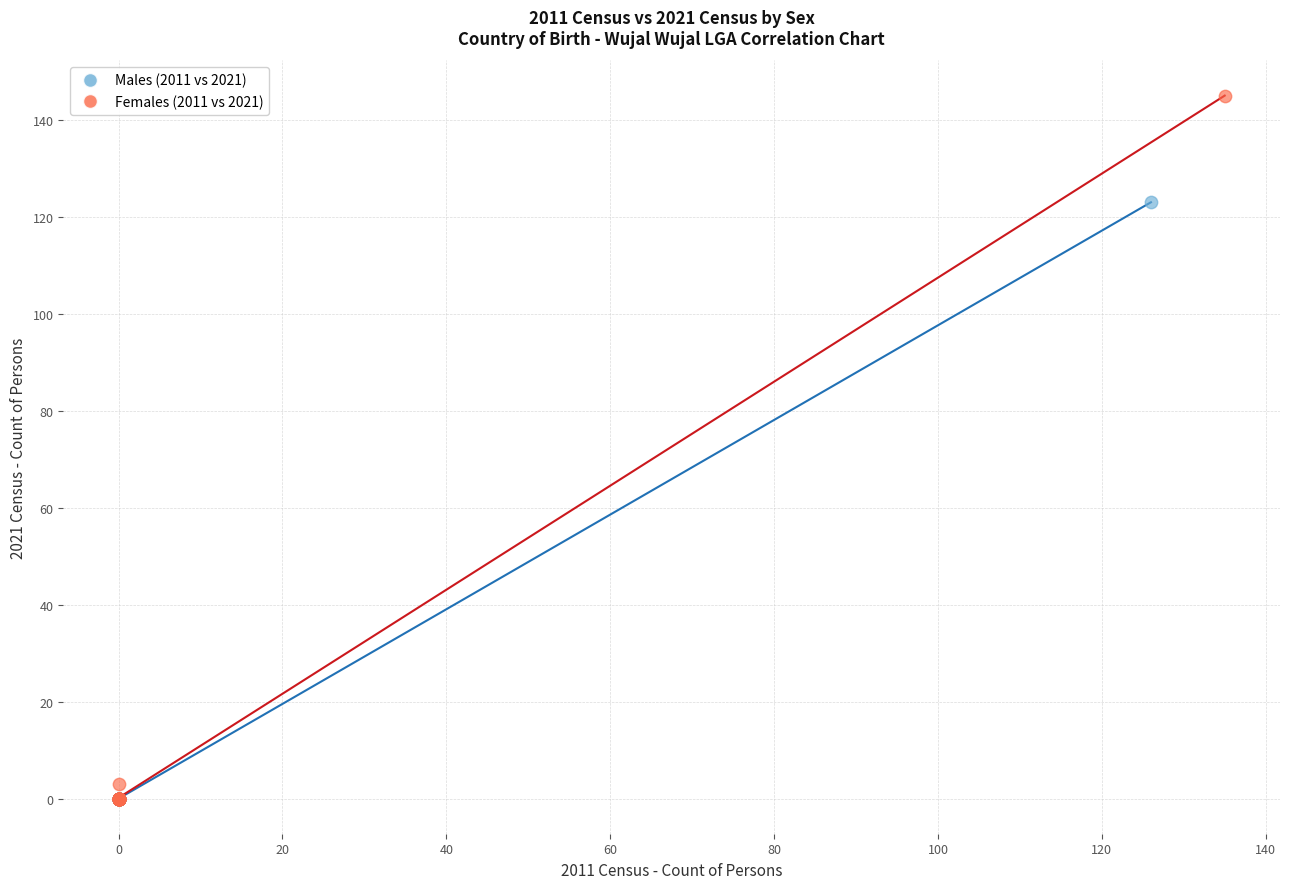

Which series has the widest spread of Y values?

Females (2011 vs 2021)